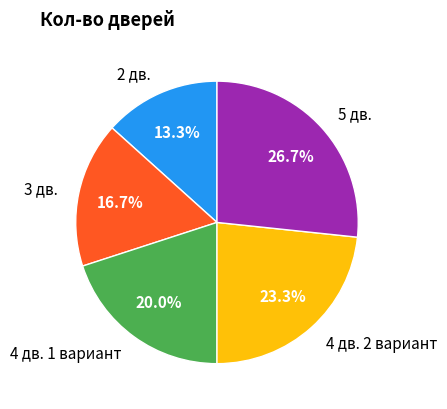

The 3 дв. slice represents 26% of the pie. True or false?

False